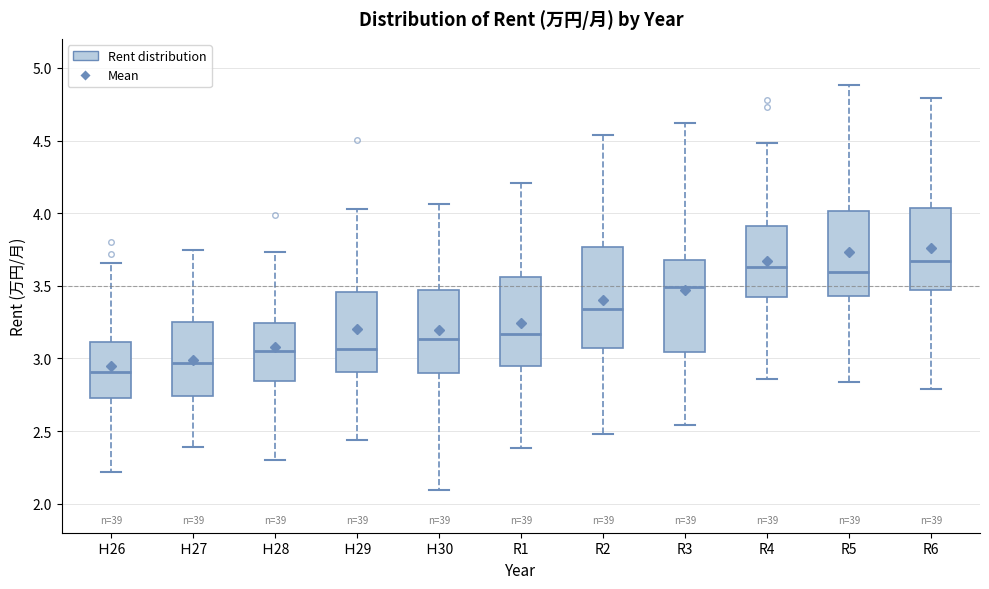

Reading left to right, read every box against the y-axis: the position of its median line, the range the box covers, and the ends of its whiskers. The values are not printed on the chart, so give them approximately, as read against the axis.

Ｈ26: median 2.90, box 2.75 to 3.10, whiskers 2.20 to 3.65
Ｈ27: median 2.95, box 2.75 to 3.25, whiskers 2.40 to 3.75
Ｈ28: median 3.05, box 2.85 to 3.25, whiskers 2.30 to 3.75
Ｈ29: median 3.05, box 2.90 to 3.45, whiskers 2.45 to 4.05
Ｈ30: median 3.15, box 2.90 to 3.45, whiskers 2.10 to 4.05
R1: median 3.15, box 2.95 to 3.55, whiskers 2.40 to 4.20
R2: median 3.35, box 3.05 to 3.75, whiskers 2.50 to 4.55
R3: median 3.50, box 3.05 to 3.70, whiskers 2.55 to 4.60
R4: median 3.65, box 3.40 to 3.90, whiskers 2.85 to 4.50
R5: median 3.60, box 3.45 to 4.00, whiskers 2.85 to 4.90
R6: median 3.65, box 3.45 to 4.05, whiskers 2.80 to 4.80